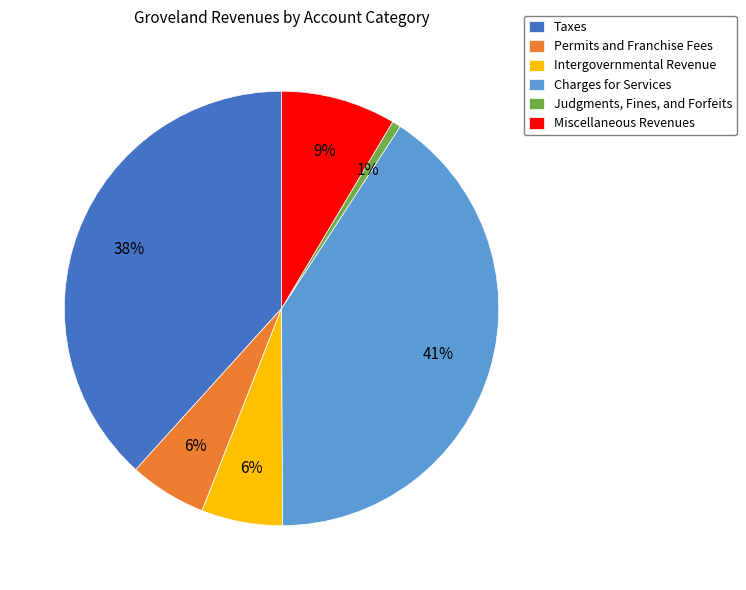

Between Miscellaneous Revenues and Judgments, Fines, and Forfeits, which is larger?

Miscellaneous Revenues